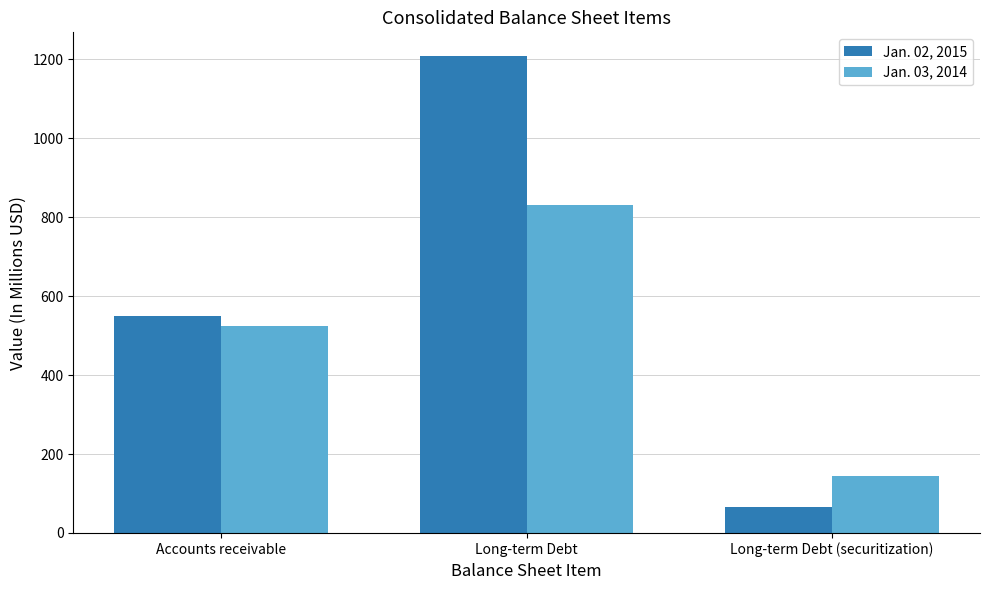

Which label corresponds to the largest value in the chart?

Long-term Debt